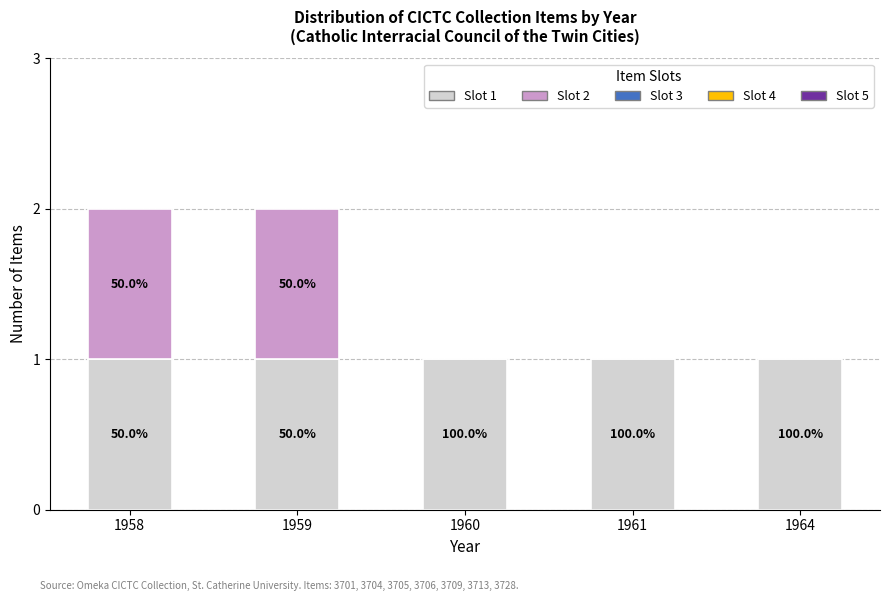

Are the bars horizontal?

No